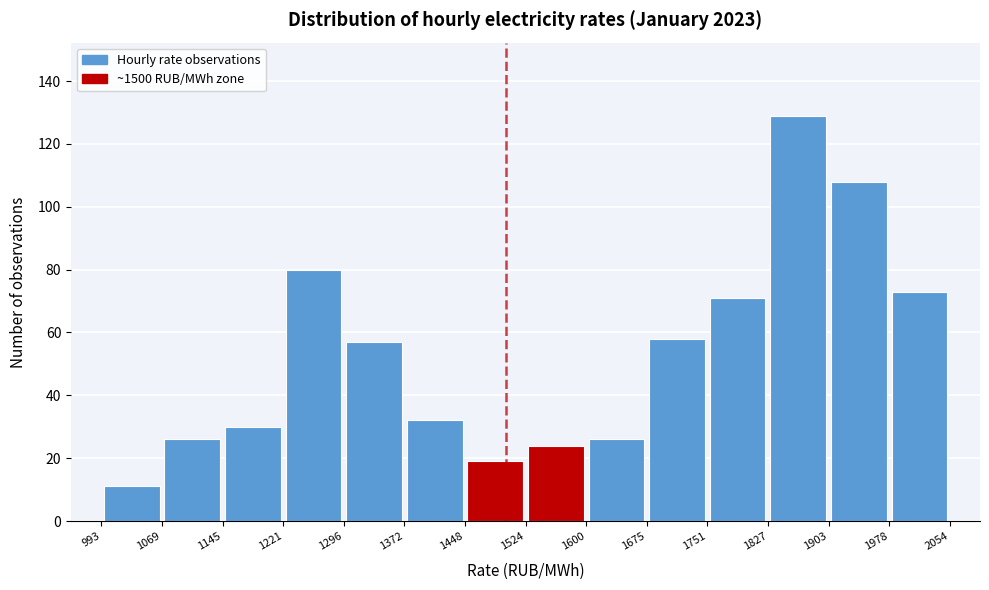

How tall is the bar that spans 1448 to 1524 on the x-axis? The values are not printed on the chart, so give them approximately, as read against the axis.

20